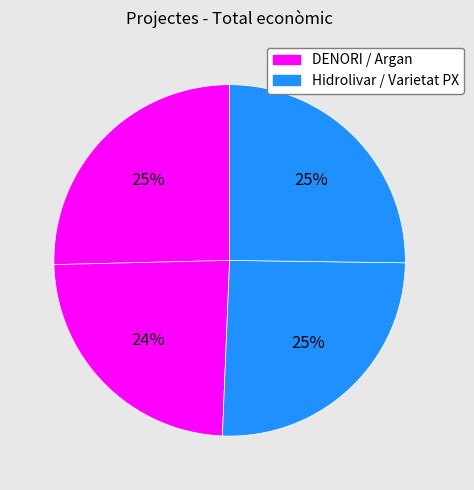

How many segments does this pie chart have?

4